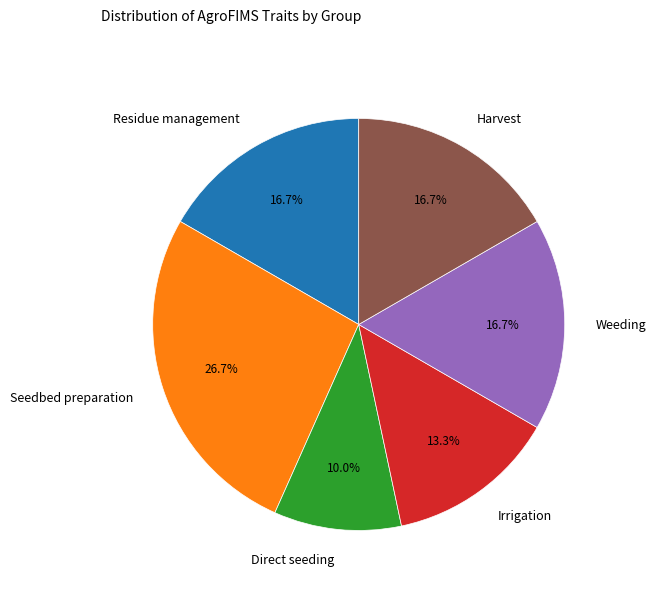

What percentage is the Irrigation slice, to the nearest percent?

13%